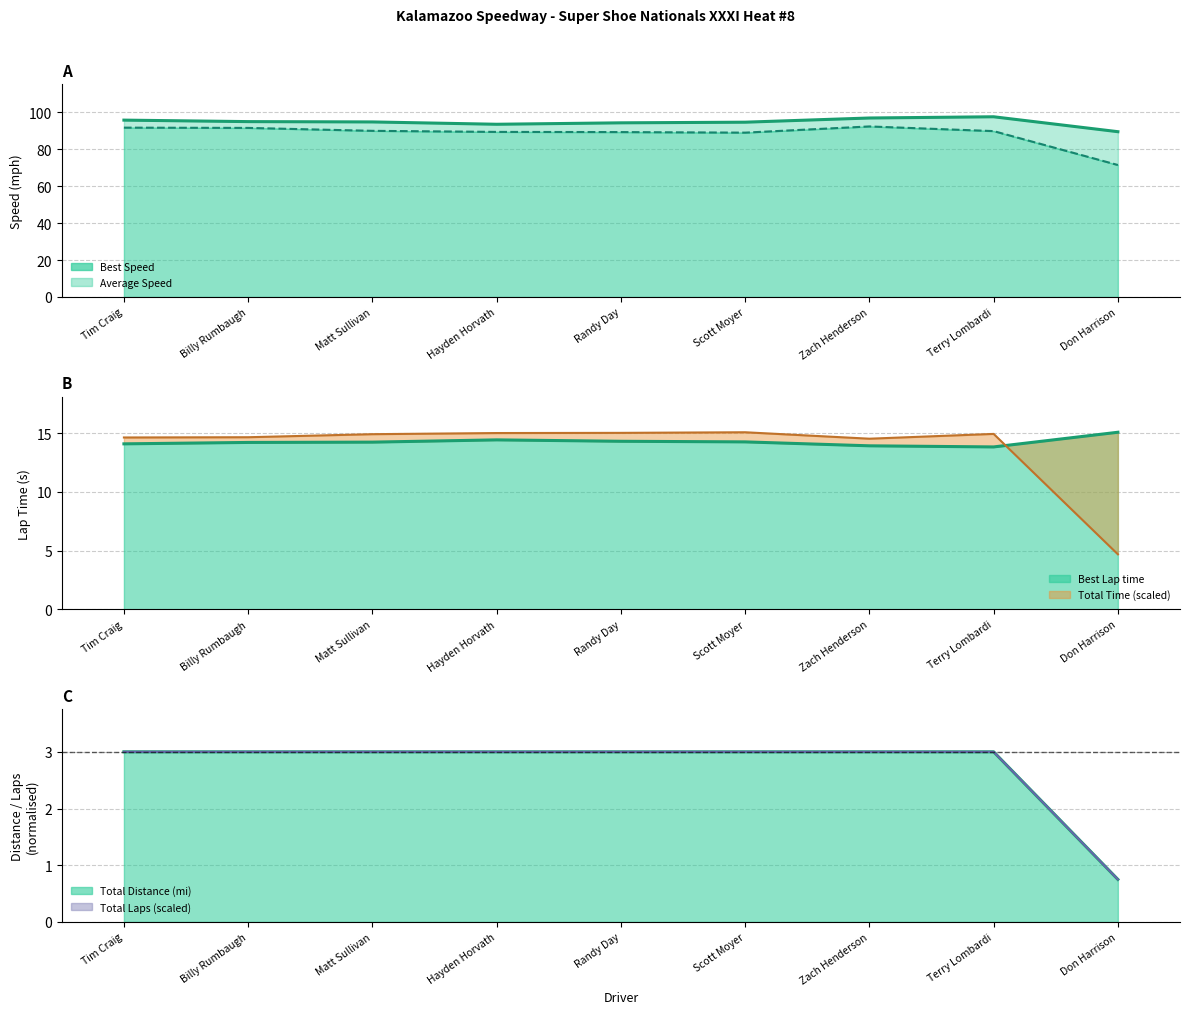

True or false: Average Speed and Best Speed intersect in this chart.

False